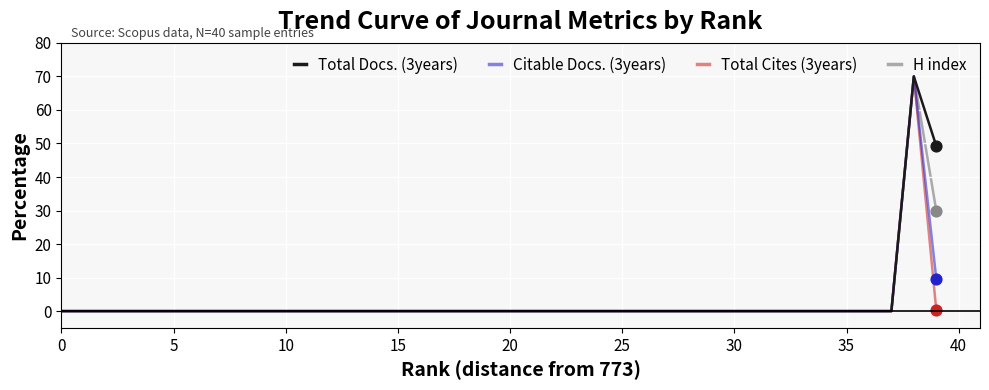

What are all the series names shown in the legend?

Total Docs. (3years), Citable Docs. (3years), Total Cites (3years), H index